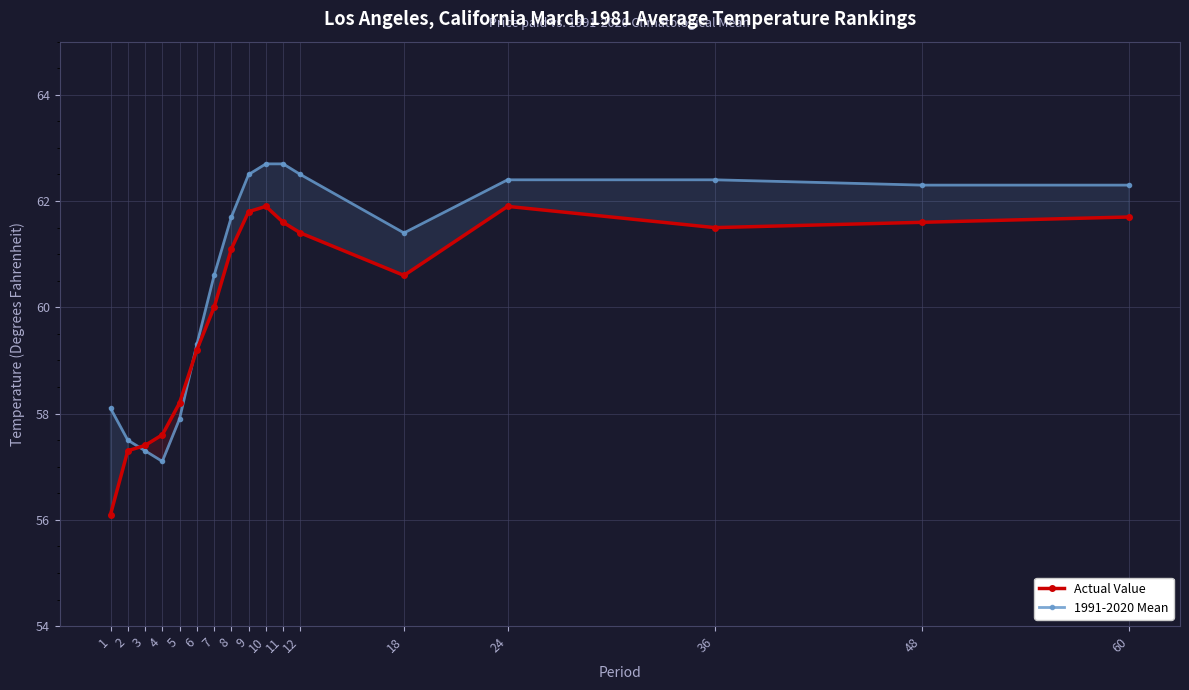

Rank the series at 48 from highest to lowest value.

1991-2020 Mean, Actual Value